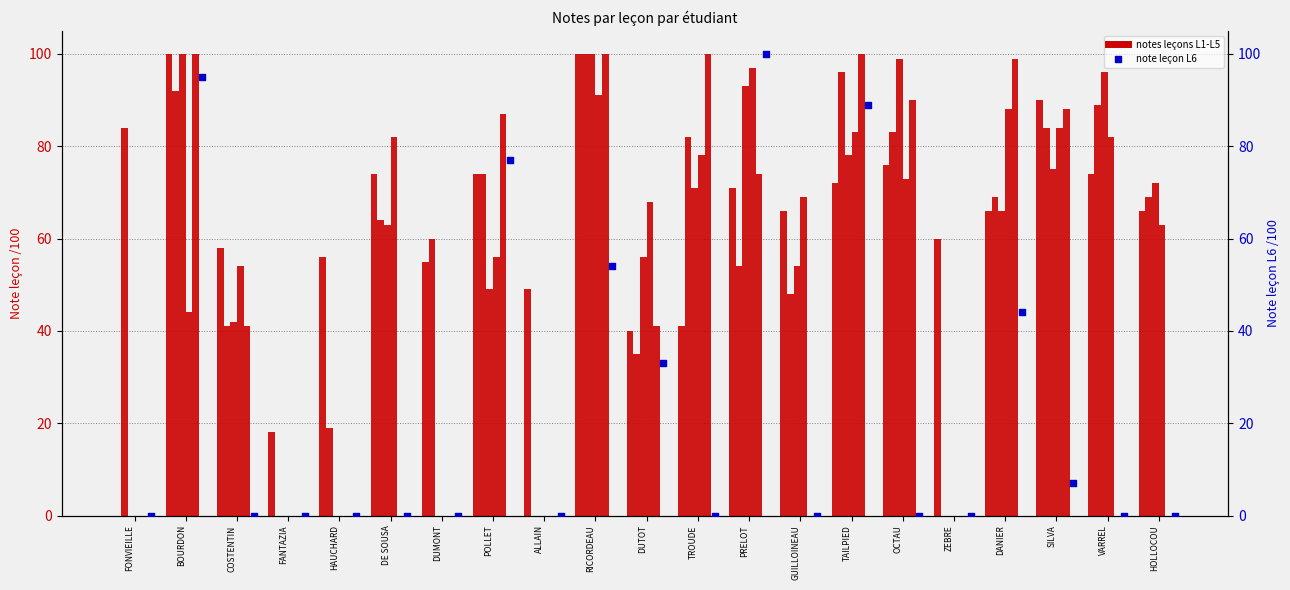

At which category is the sum across all series the highest?

RICORDEAU